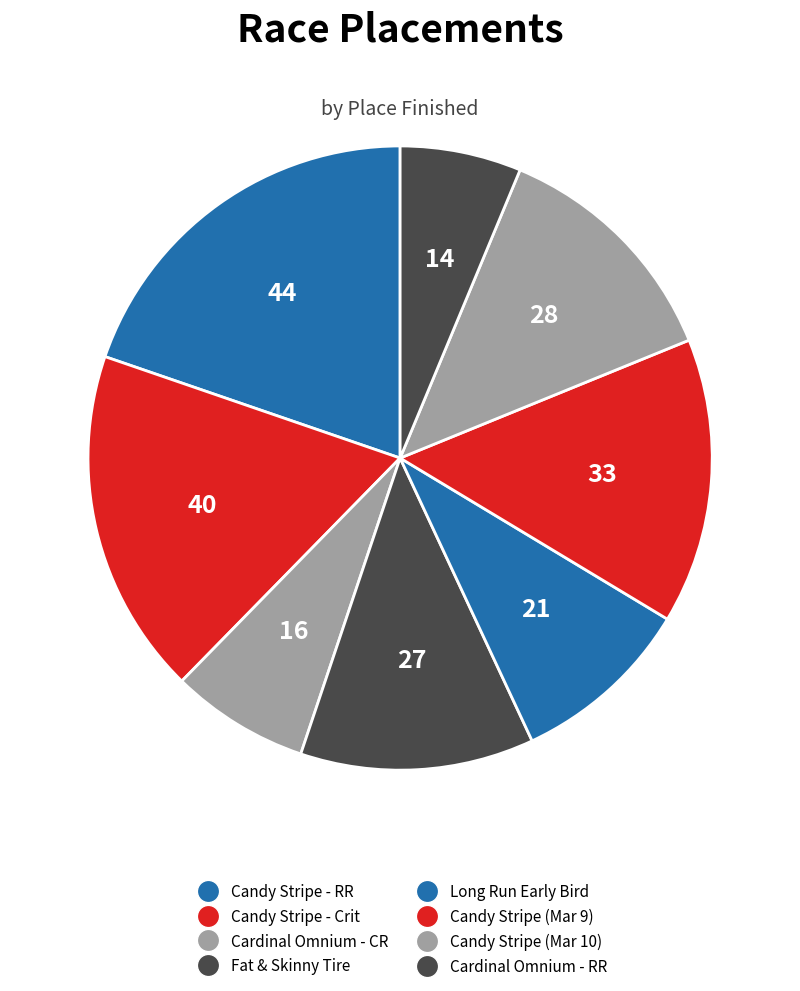

To the nearest percent, what is the difference between the largest and smallest slice percentages?

13%